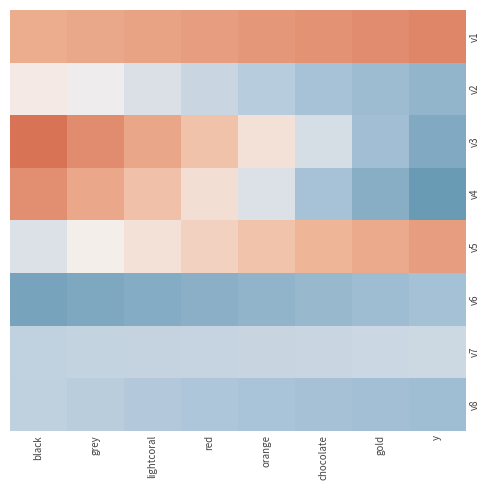

Which has a higher value, black or lightcoral?

black